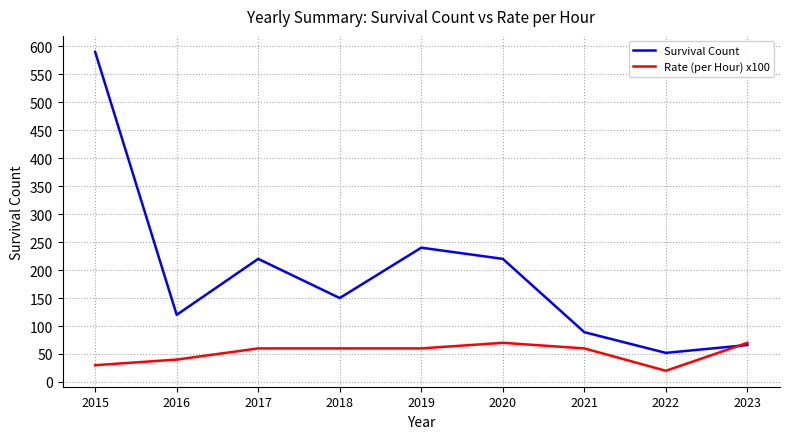

At which label is Survival Count closest to 321?

2019